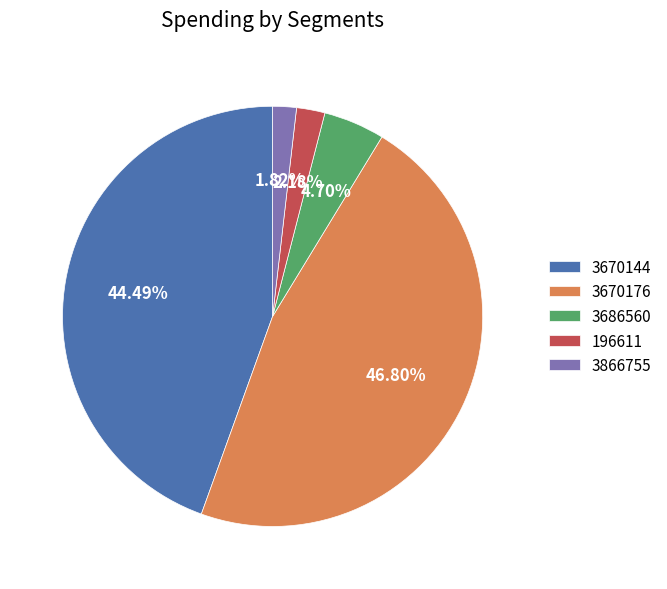

Does 3866755 represent more than half of the total?

No